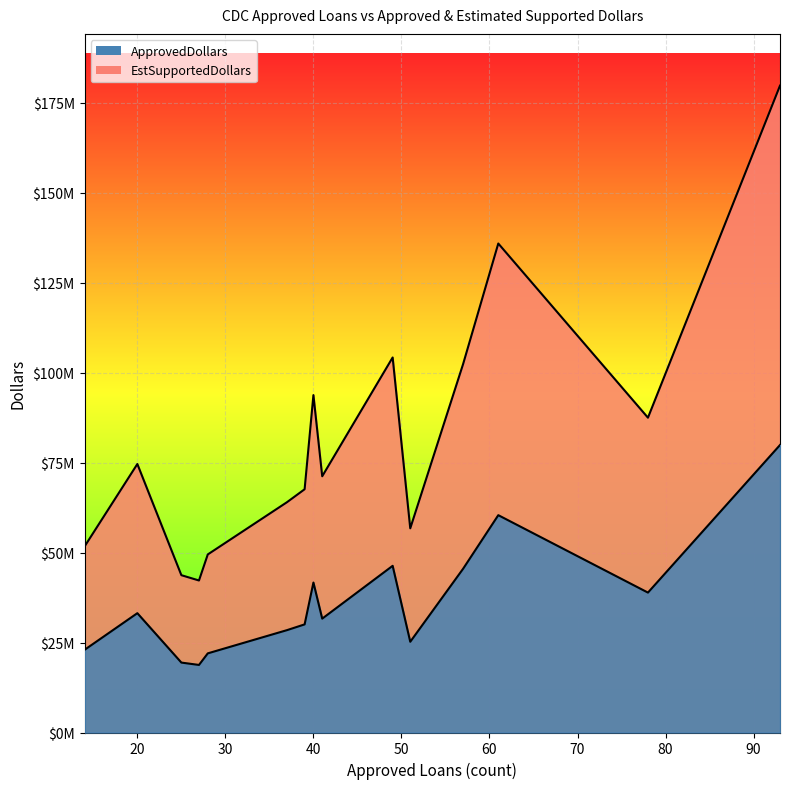

What is the difference between the highest and lowest values at 37?

35558750